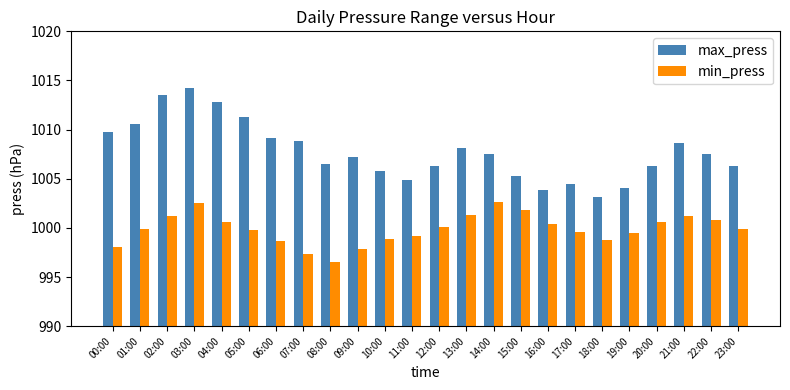

At how many categories does at least one series exceed 1007?

13